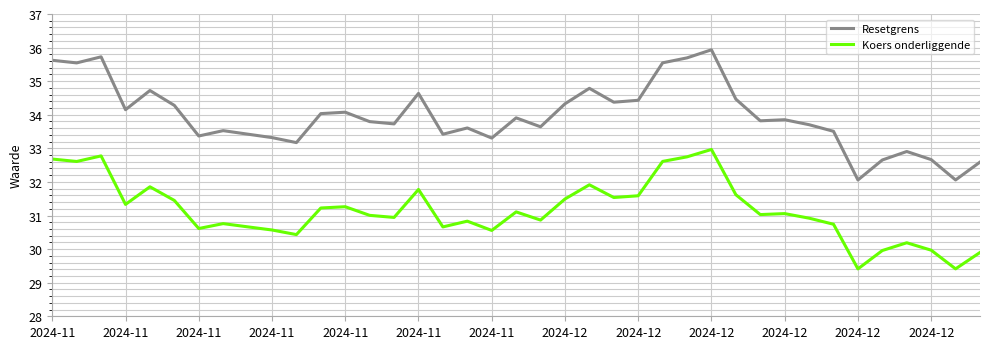

Which series has the largest range (max minus min)?

Resetgrens